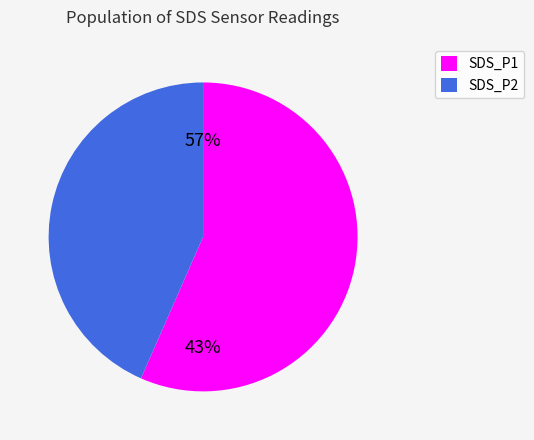

Do 32 and 21 together represent more than half of the pie?

No